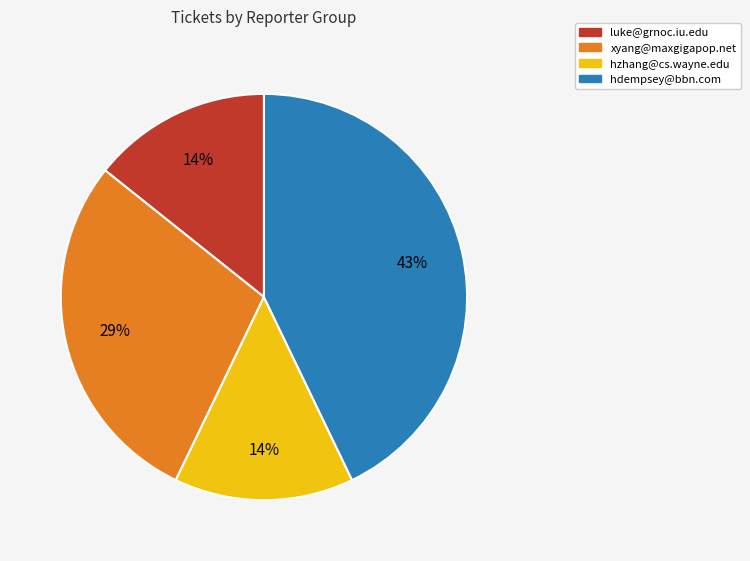

Do xyang@maxgigapop.net and hzhang@cs.wayne.edu together represent more than half of the pie?

No